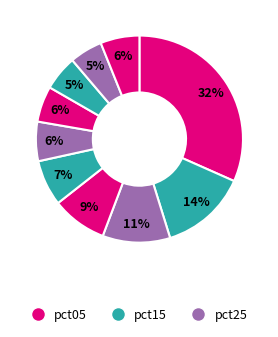

Count the number of slices in the pie.

10